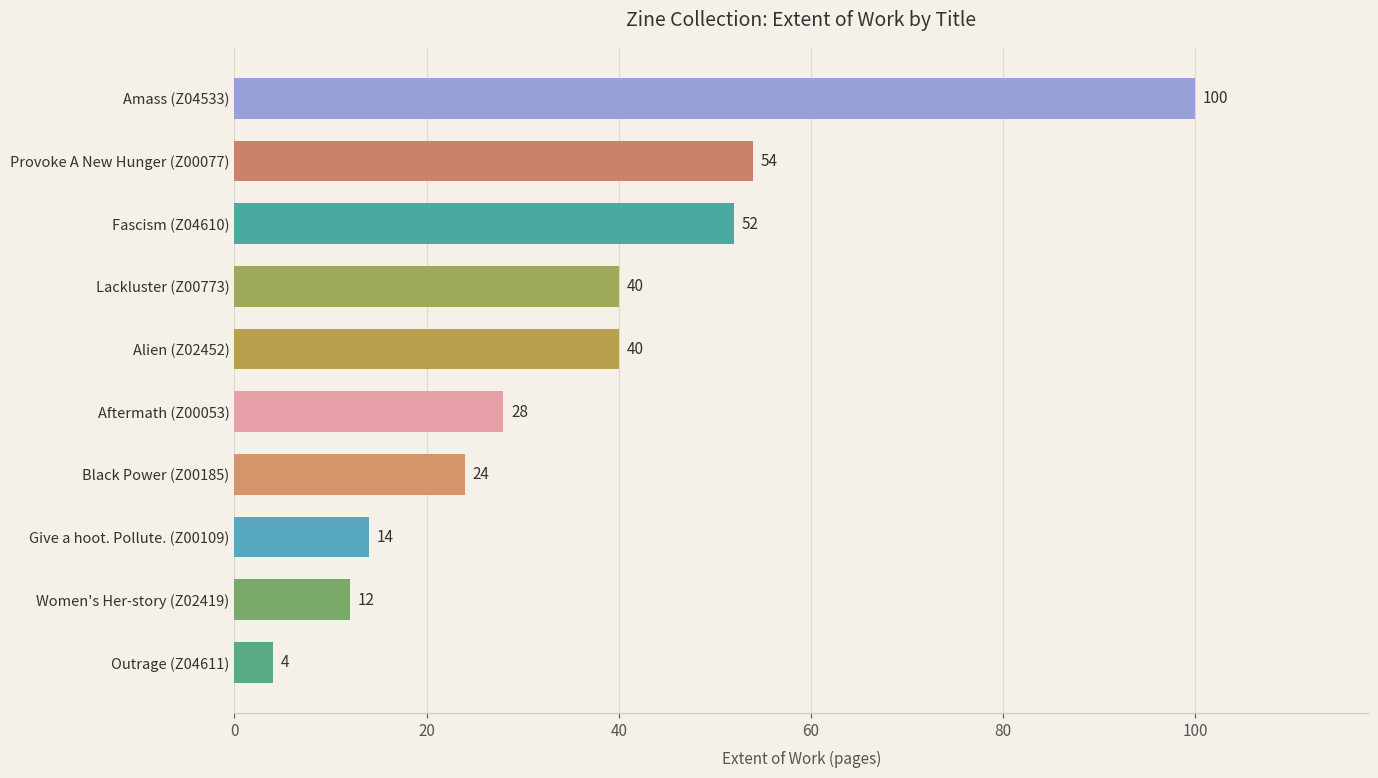

What is the smallest value displayed?

4